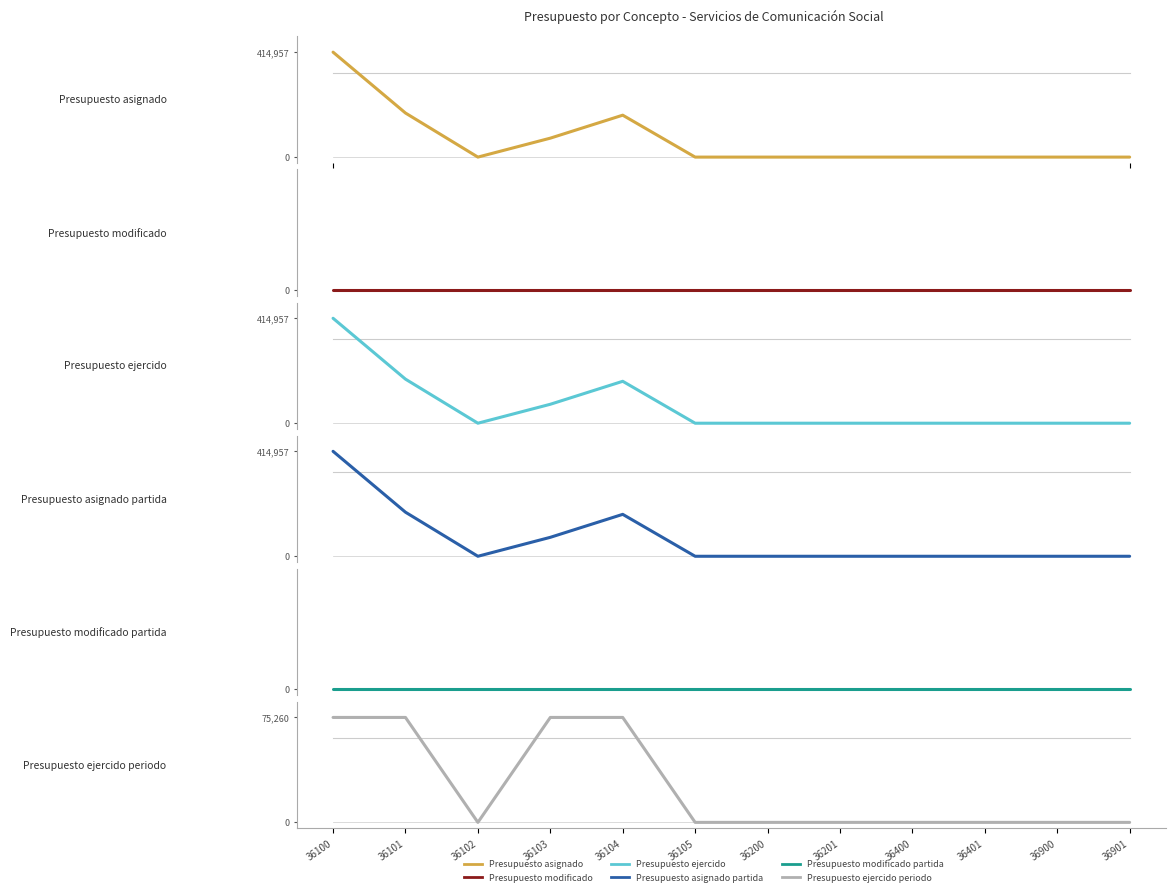

True or false: Presupuesto asignado and Presupuesto ejercido cross at least once.

False